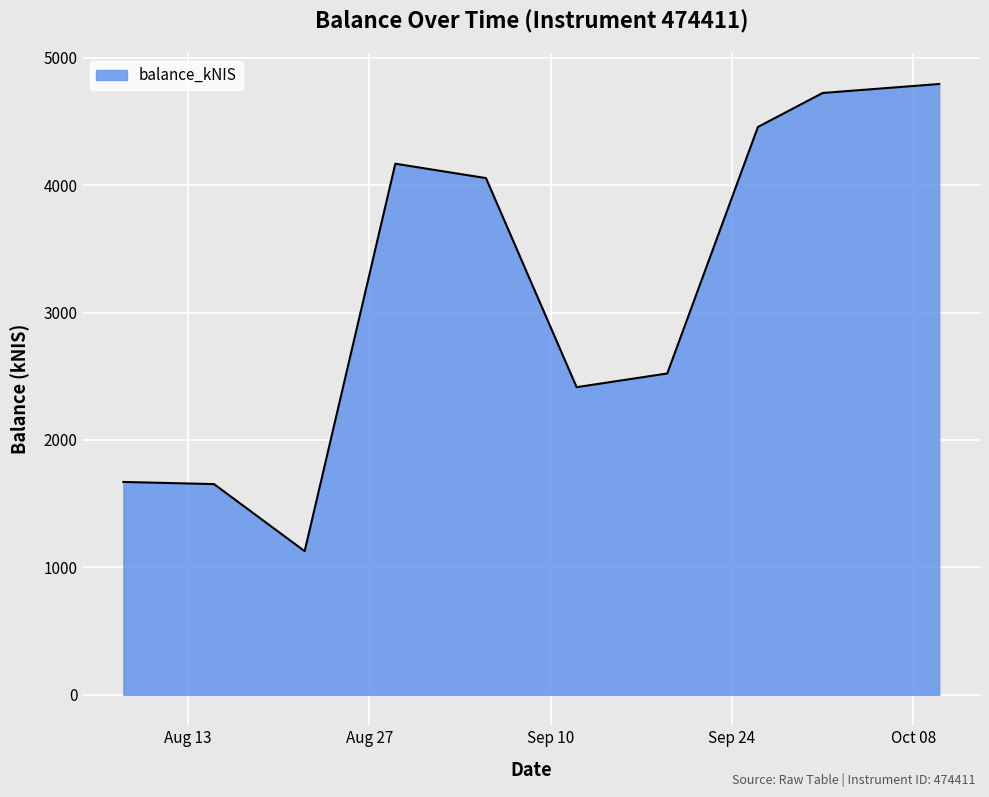

What is the smallest value displayed?

1127.0